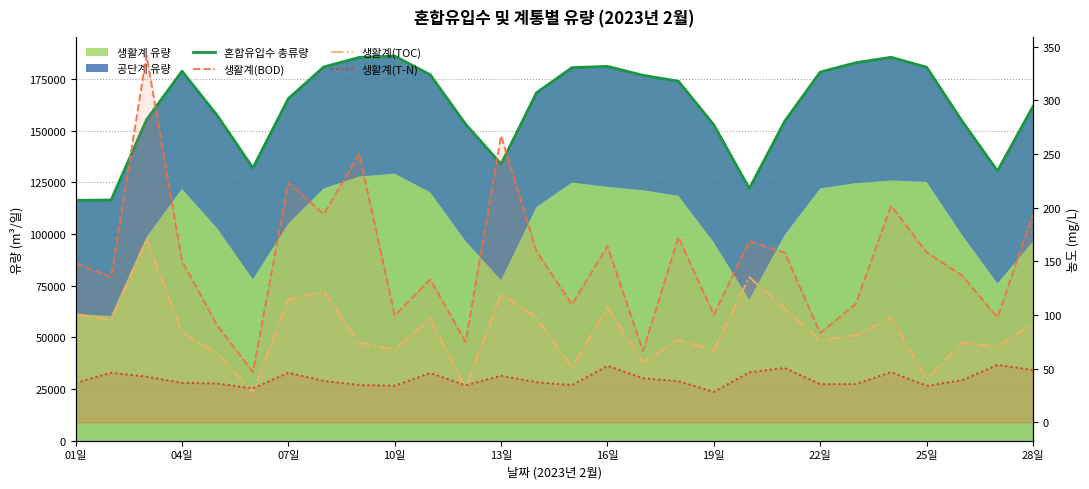

What is the difference between the 혼합유입수 총류량 values at 15 and 22?

1750.0